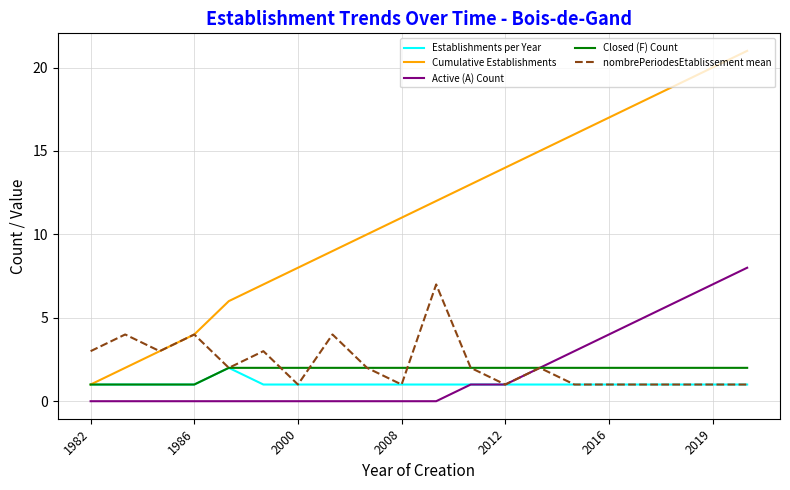

Which series has the largest total across all categories?

Cumulative Establishments